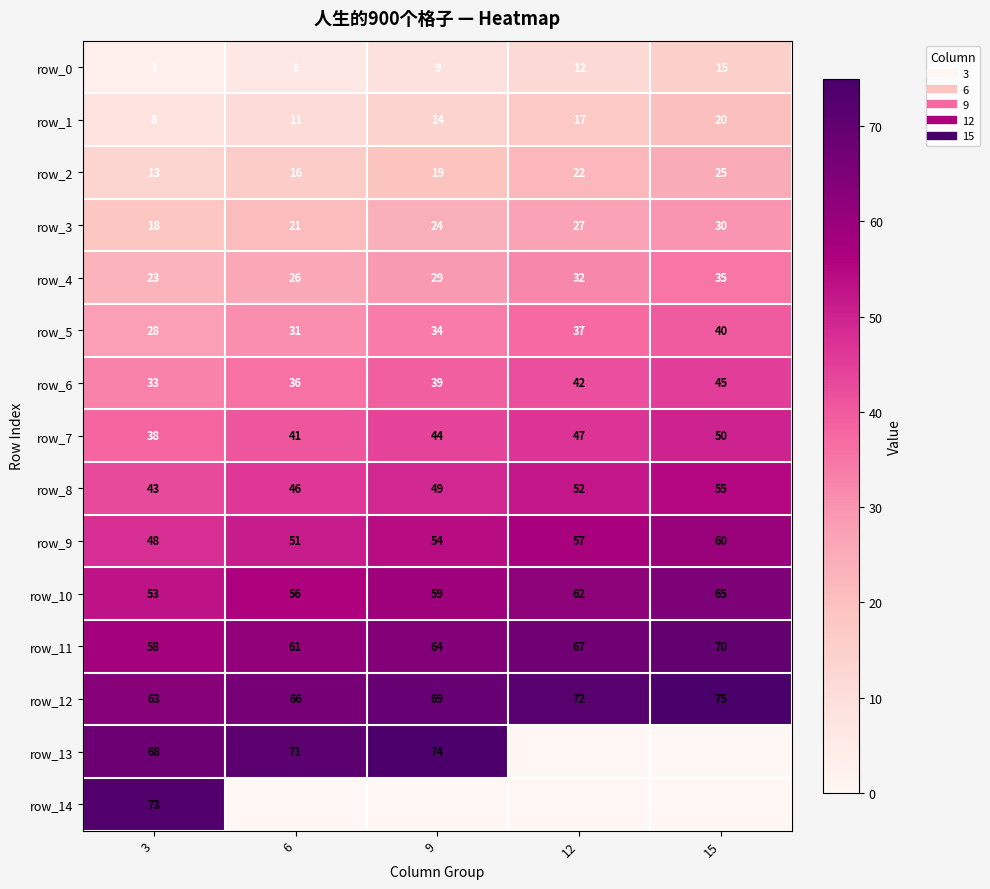

What is the sum of the row_12 values at 9 and 12?

141